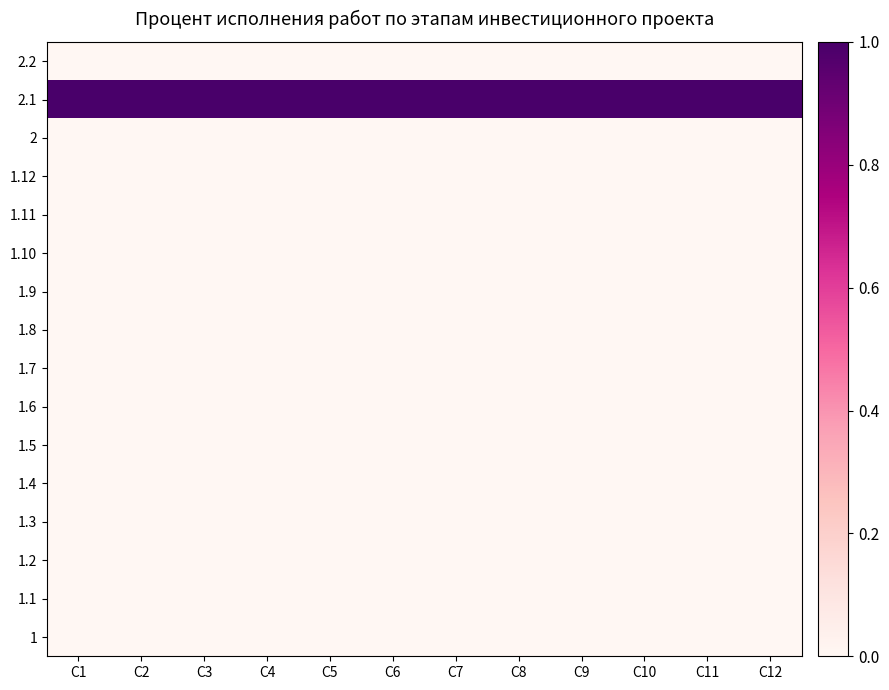

What is the spread (max minus min) of values at C6?

1